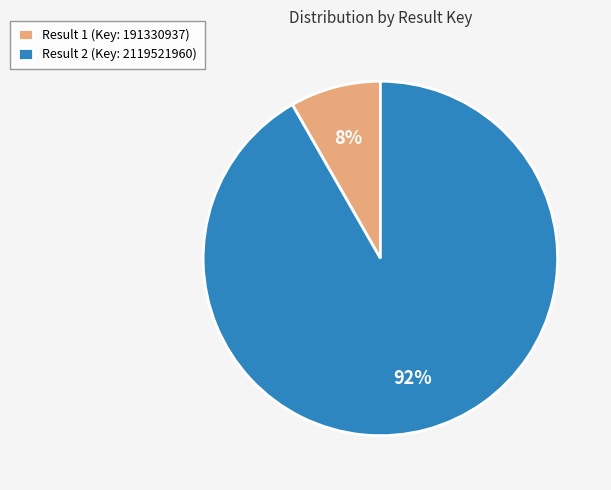

Is the sum of Result 1 (Key: 191330937) and Result 2 (Key: 2119521960) greater than half?

Yes